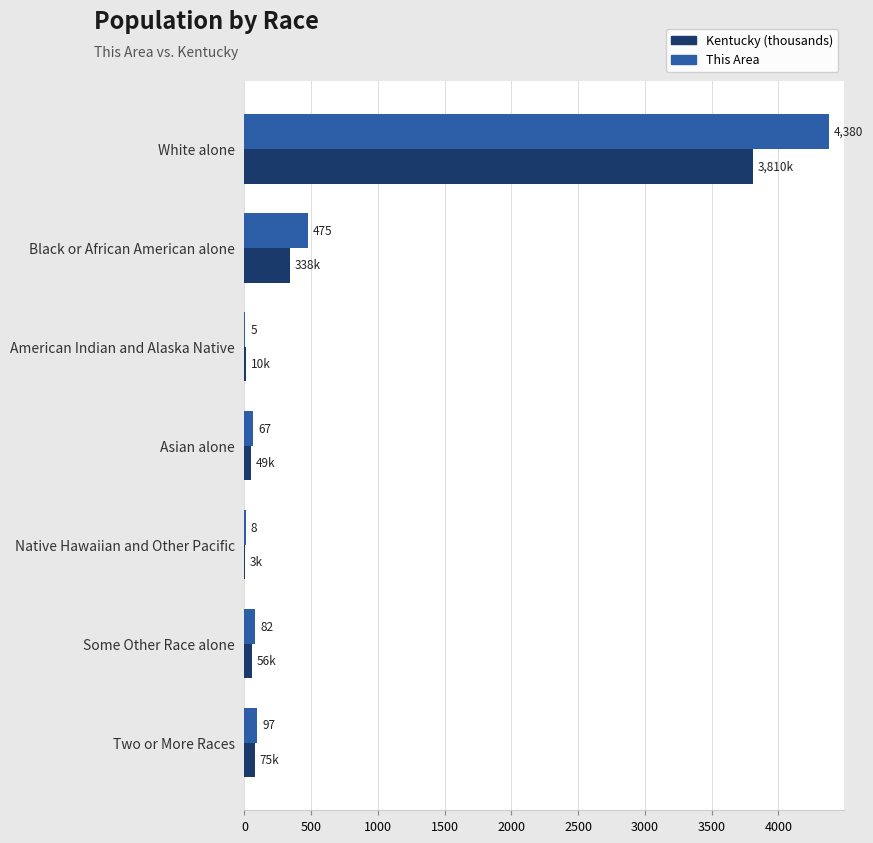

What is the greatest value displayed?

4380.0